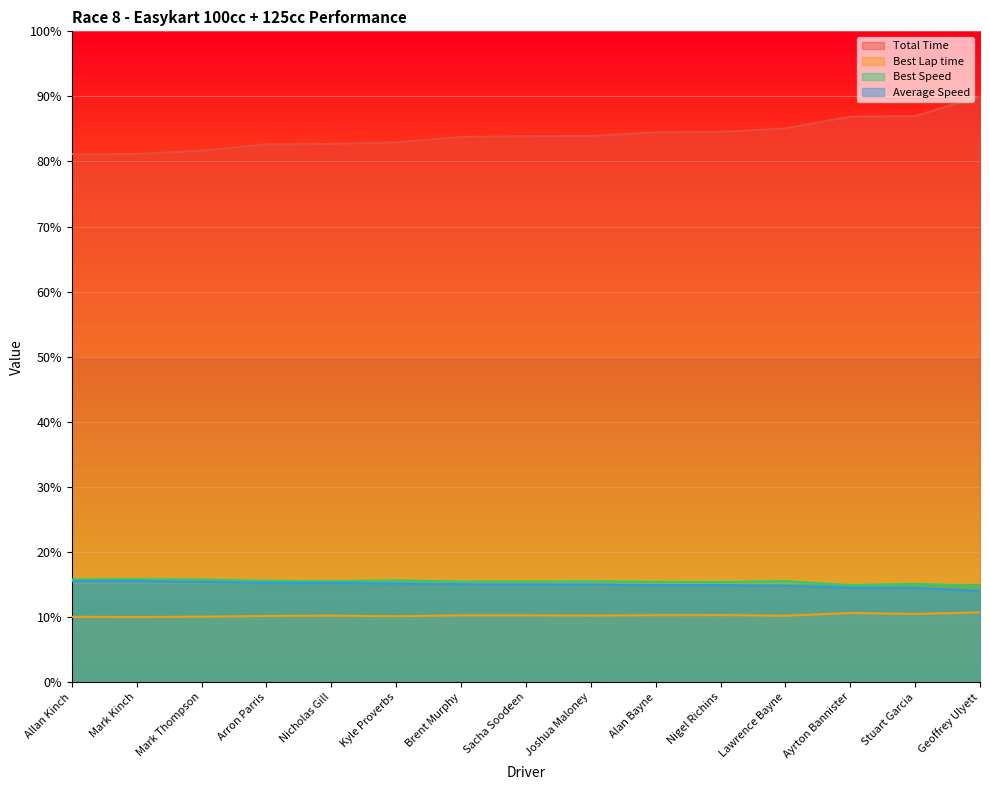

Which has a higher value, Ayrton Bannister or Nicholas Gill?

Ayrton Bannister